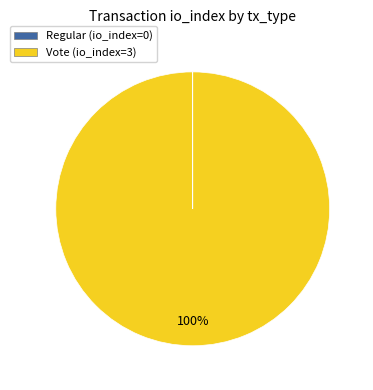

Which slice is the largest?

Vote